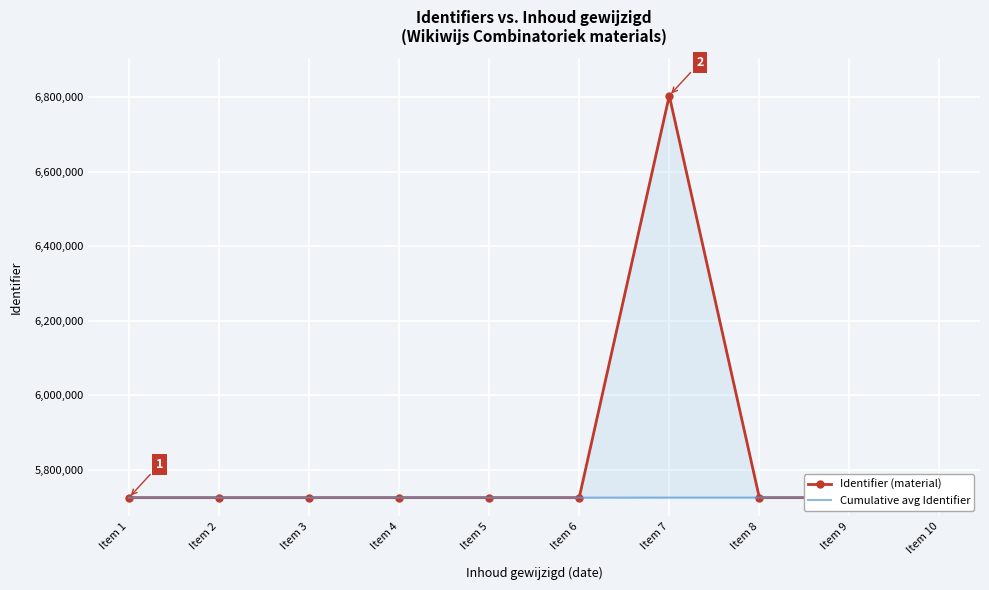

List the labels in order of Cumulative avg Identifier value, smallest first.

Item 1, Item 2, Item 3, Item 4, Item 5, Item 6, Item 7, Item 8, Item 9, Item 10